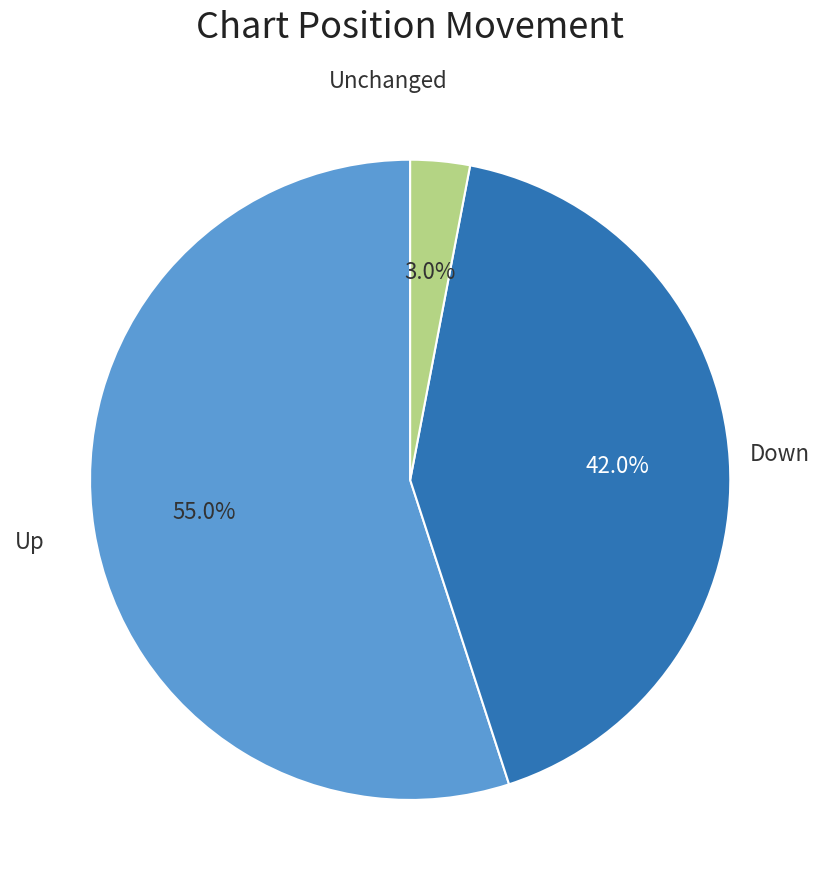

Does any single category account for the majority?

Yes